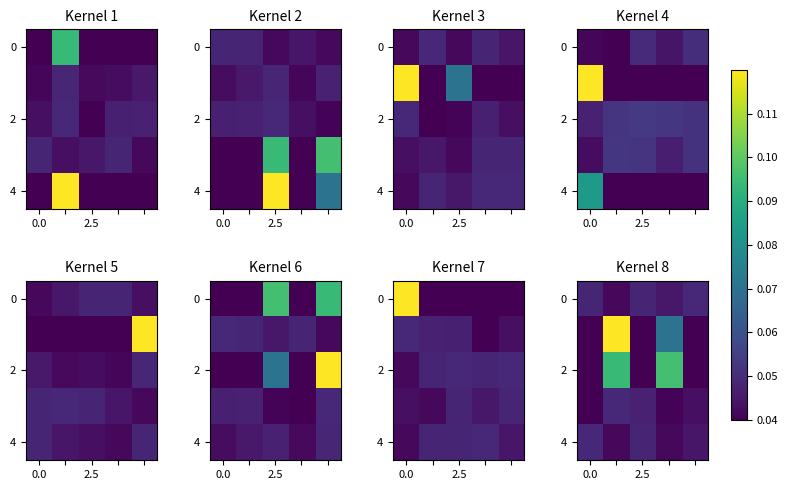

What is the total value across all series at 0.0?

0.2